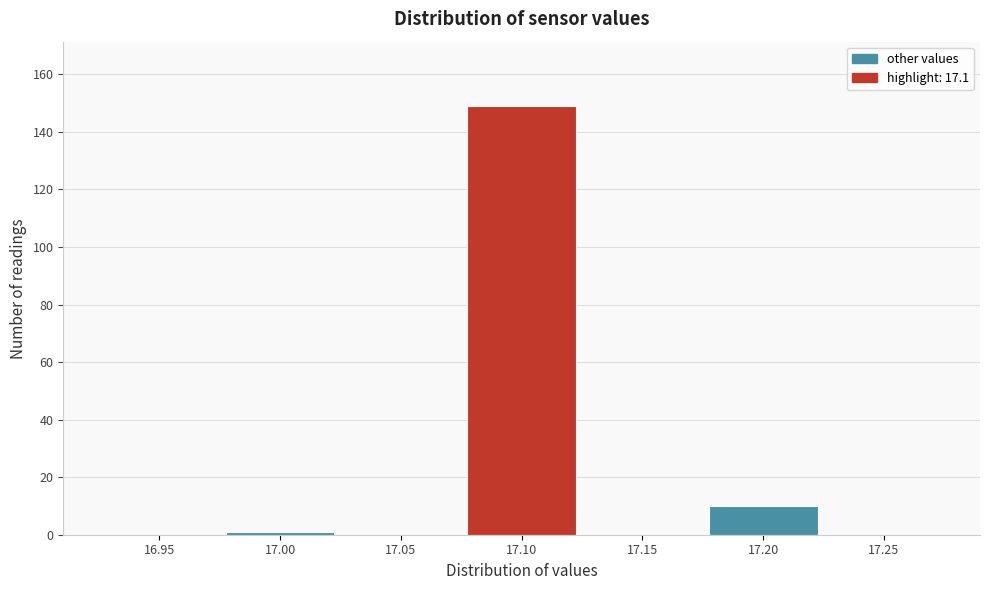

Reading left to right, what are all the values shown in this chart?

16.95=0	17.00=1	17.05=0	17.10=149	17.15=0	17.20=10	17.25=0